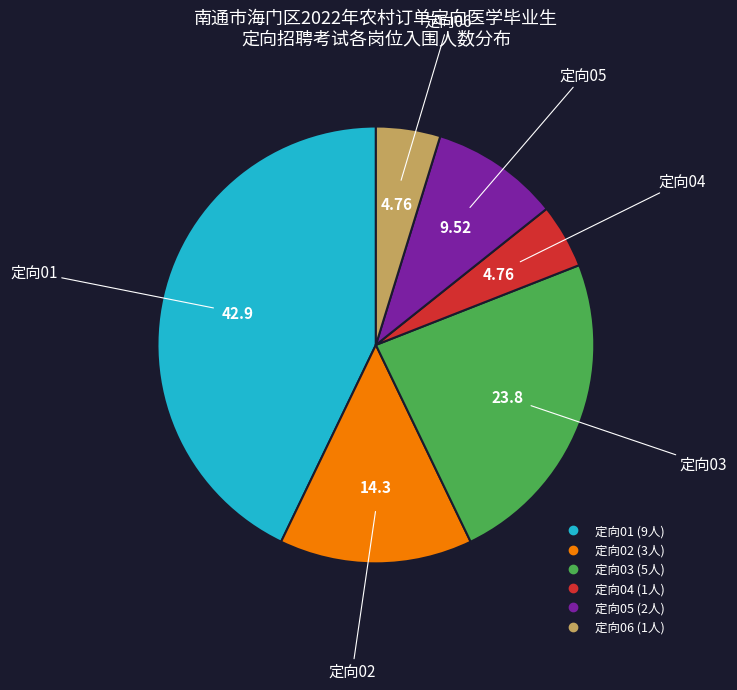

Is it true that 定向05 is 10% of the pie?

True